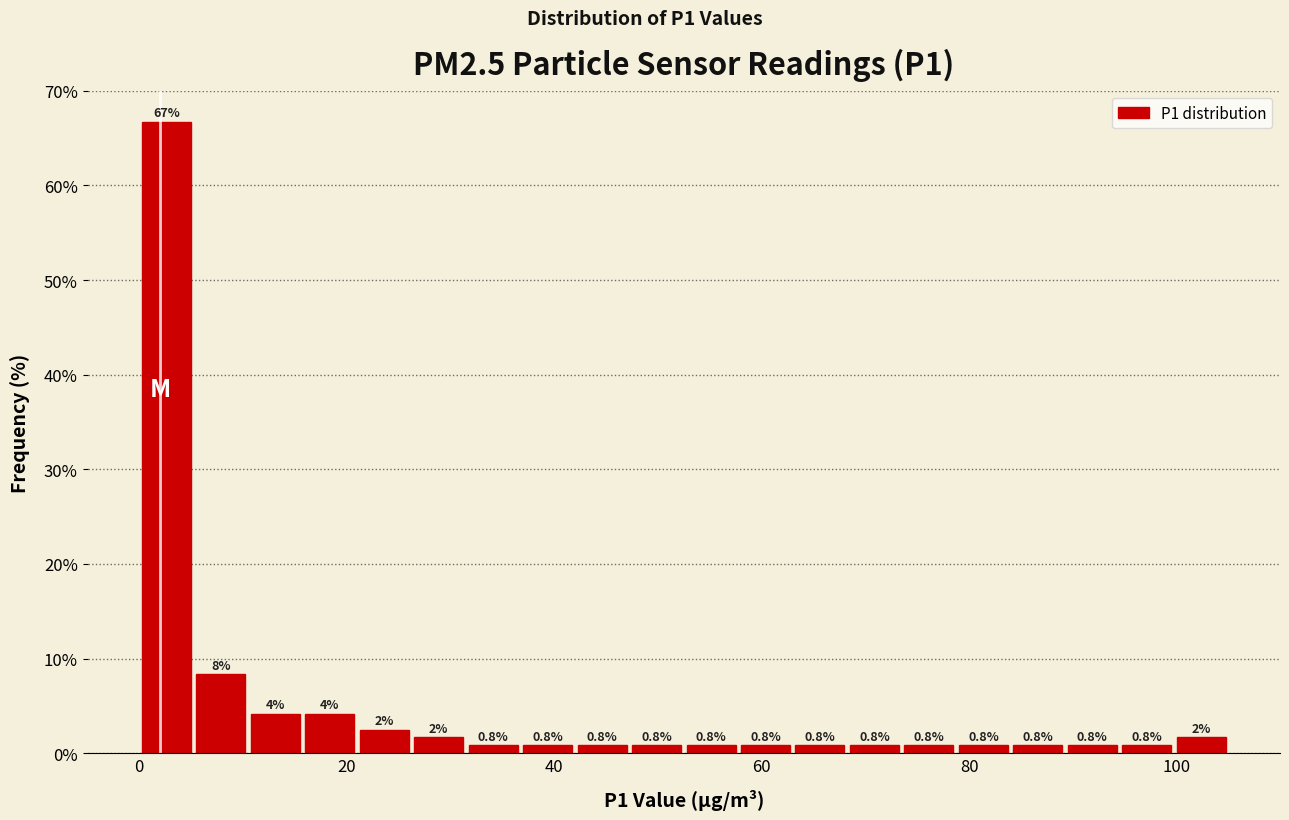

Read against the x-axis, roughly where is the centre of the tallest bar?

2